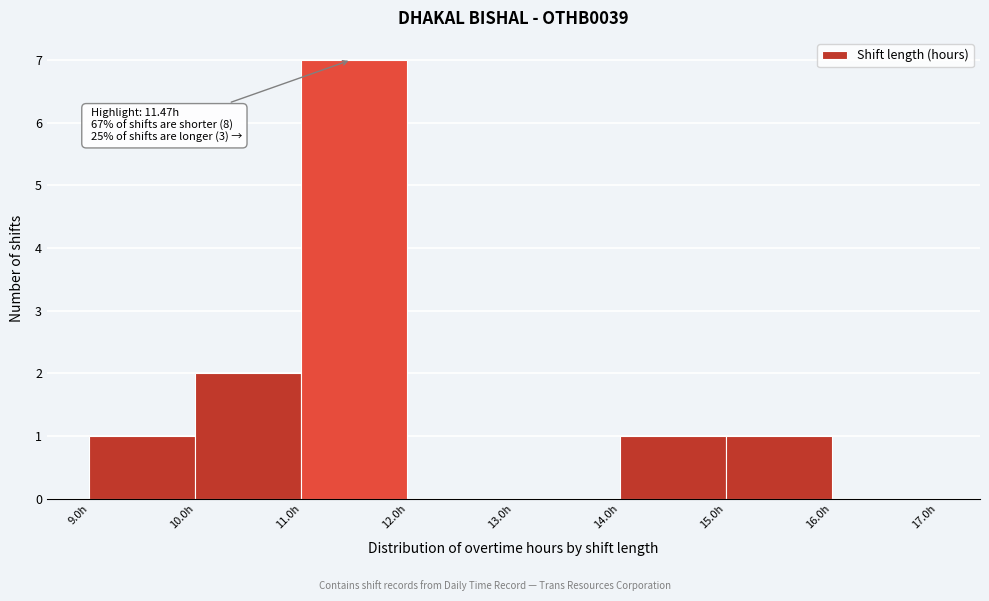

Which range on the x-axis has the tallest bar?

11 to 12